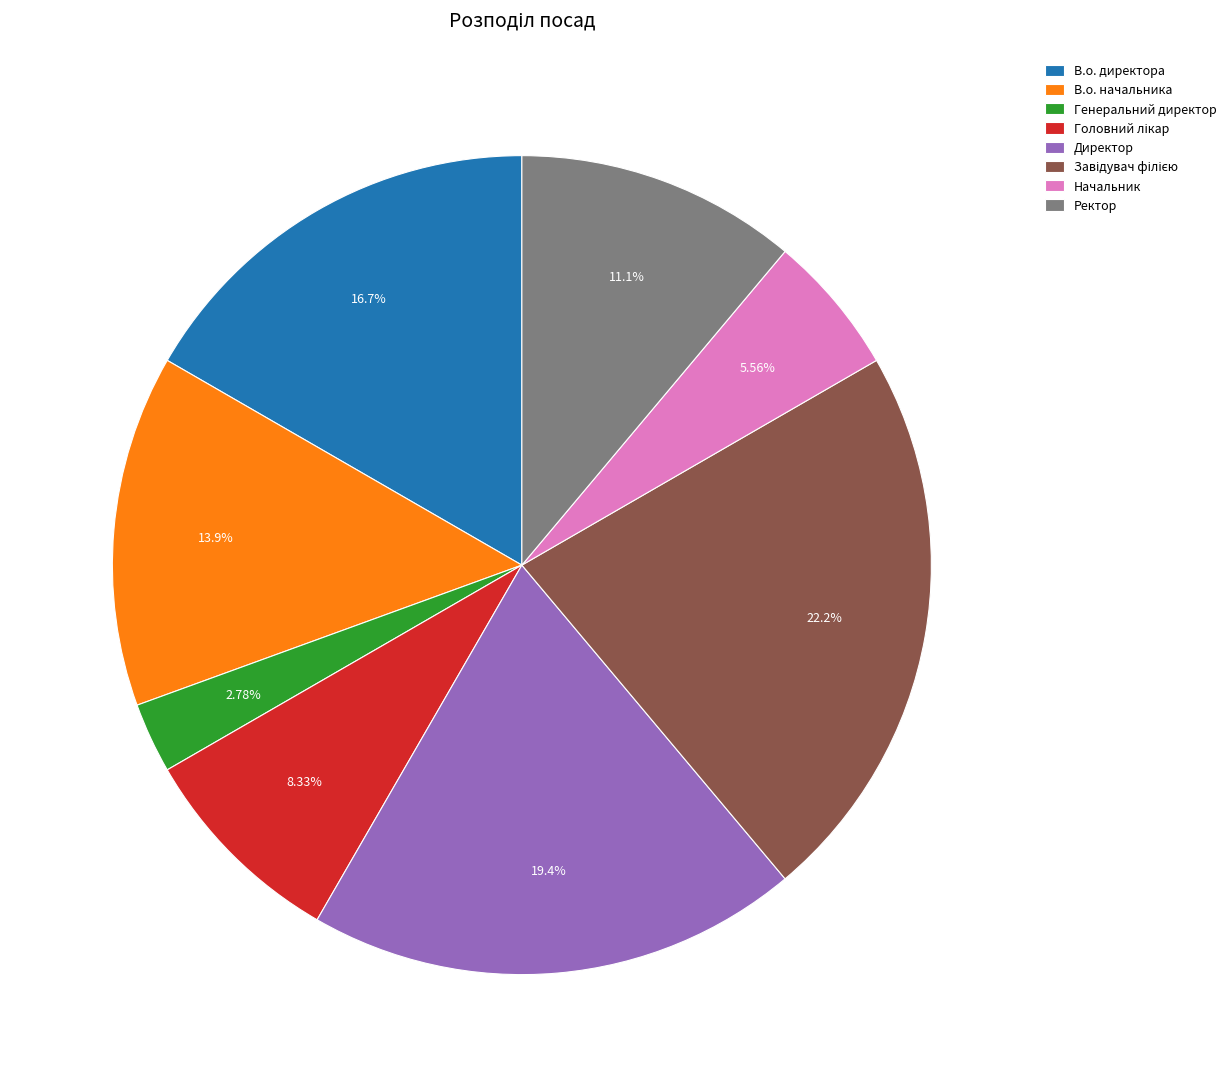

Which slice is the smallest?

Генеральний директор